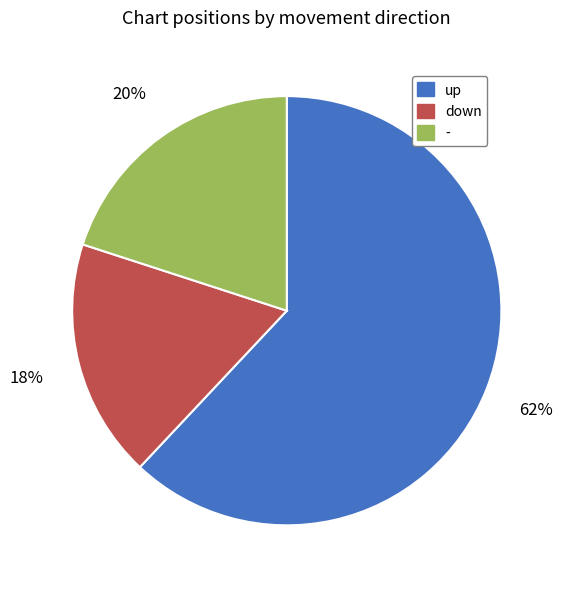

Combined, do up and - account for over 50%?

Yes